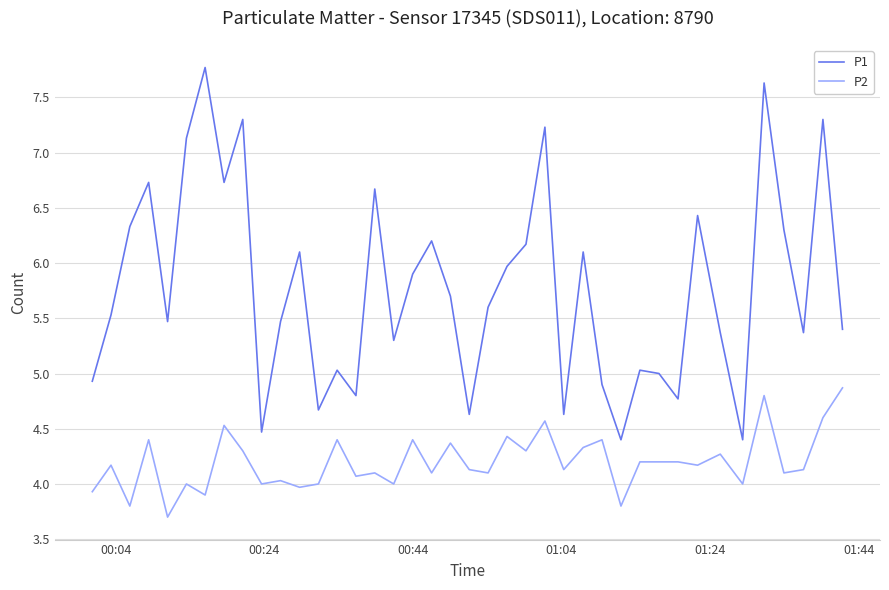

List the series in order of their peak value, highest first.

P1, P2